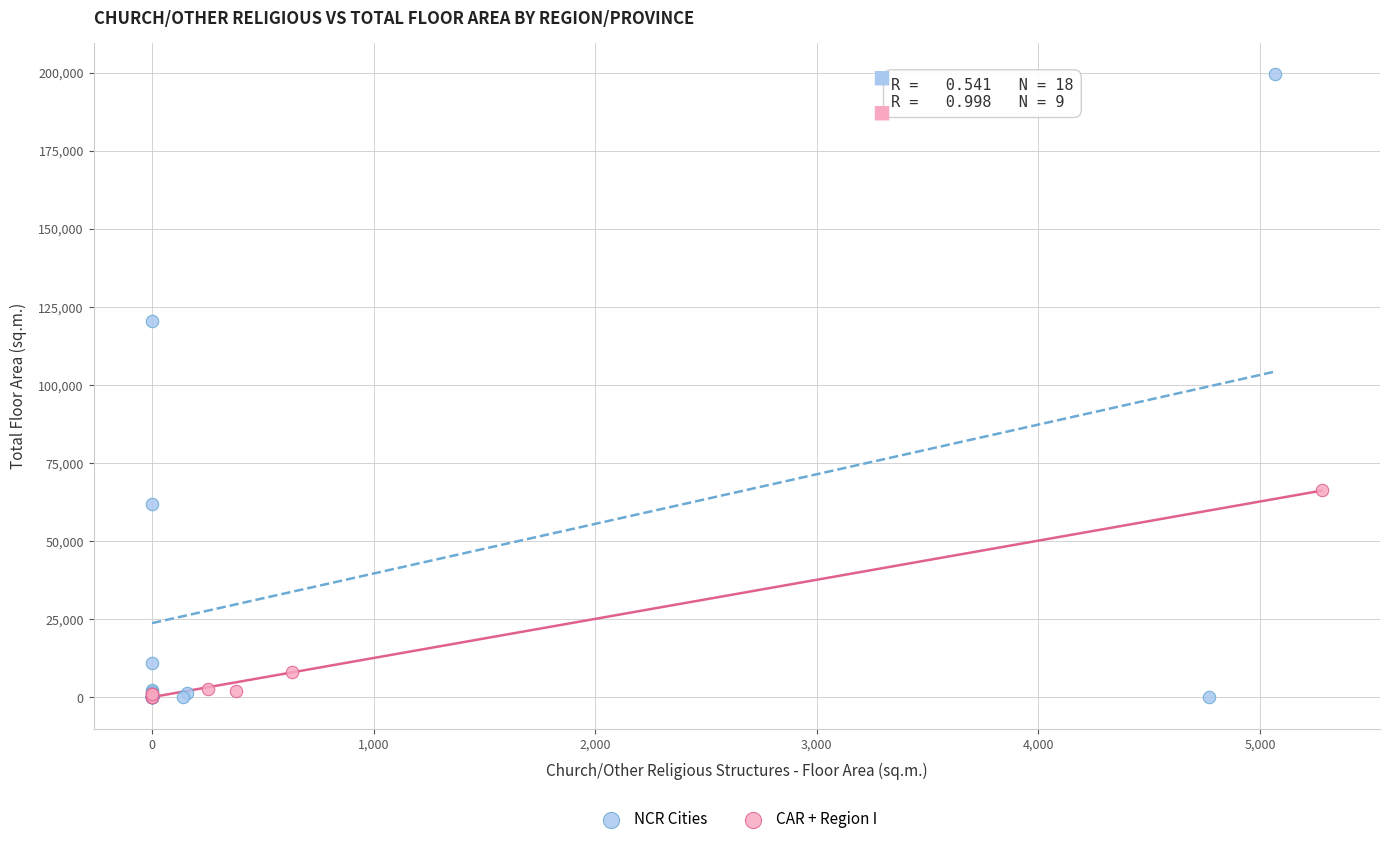

Which series has the largest Y range (max minus min)?

NCR Cities